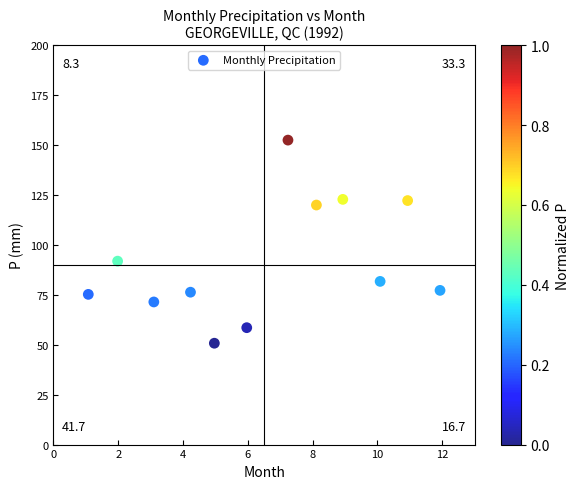

What is the average Y value?

91.7